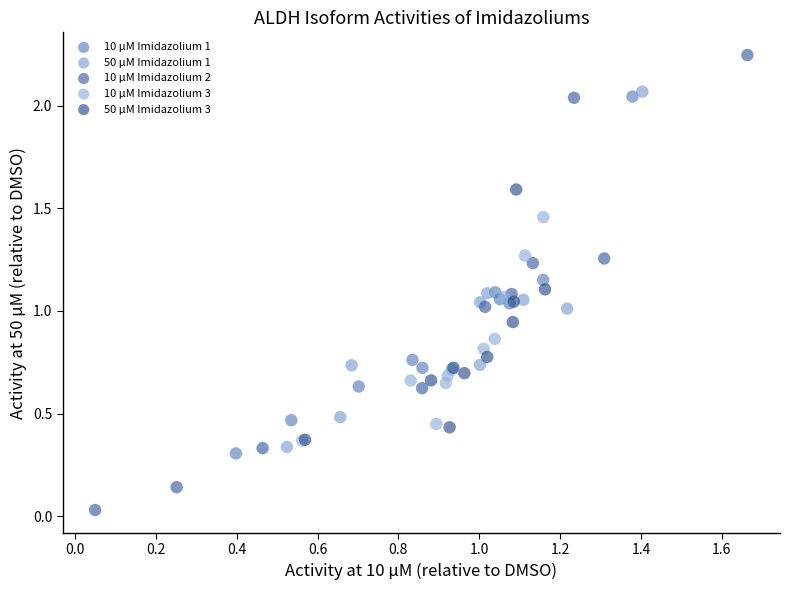

Which series has the largest Y range (max minus min)?

10 µM Imidazolium 2